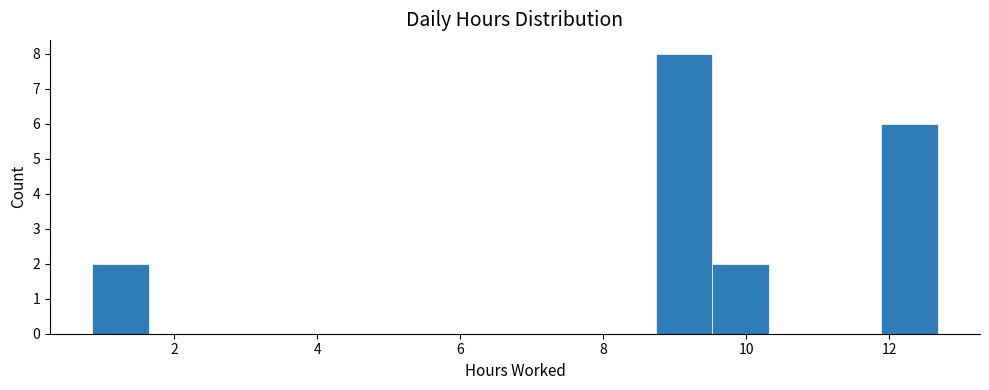

Read against the x-axis, roughly where is the centre of the tallest bar?

9.2